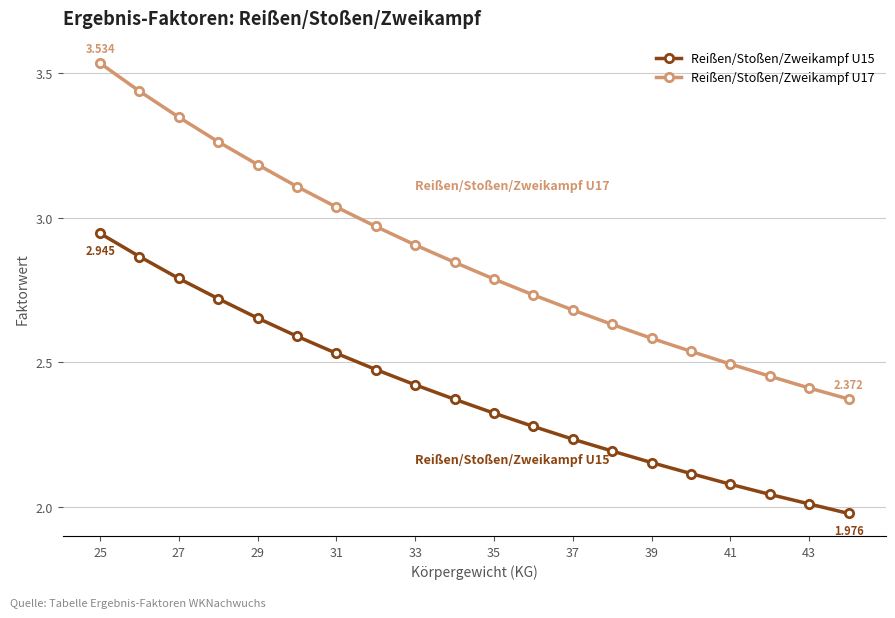

True or false: Reißen/Stoßen/Zweikampf U15 has more than 2 points higher than both neighbors.

False